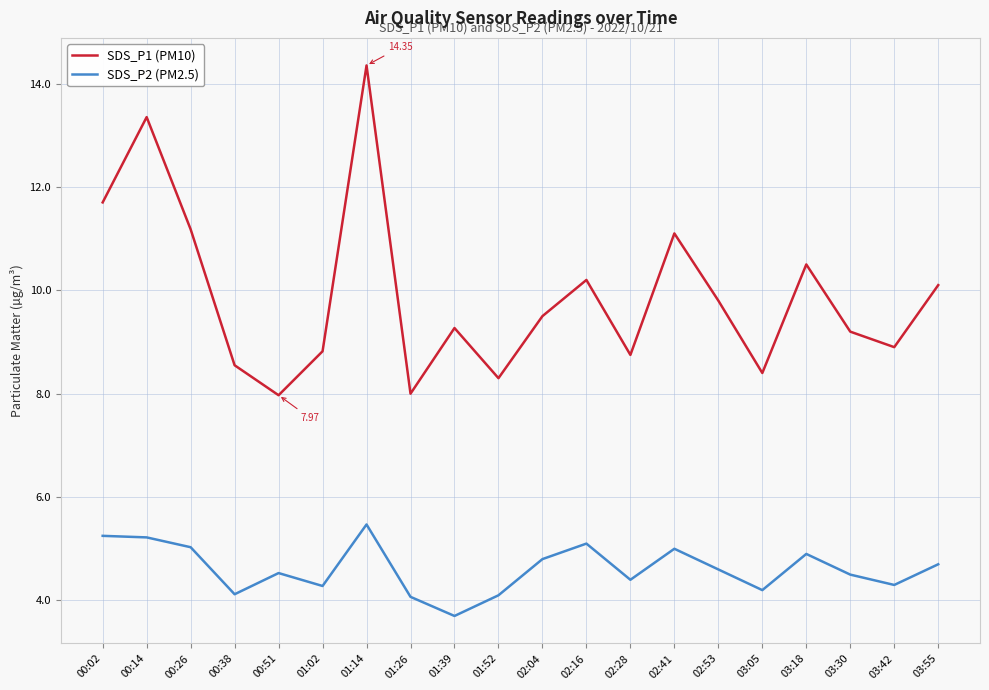

What are all the series names shown in the legend?

SDS_P1 (PM10), SDS_P2 (PM2.5)